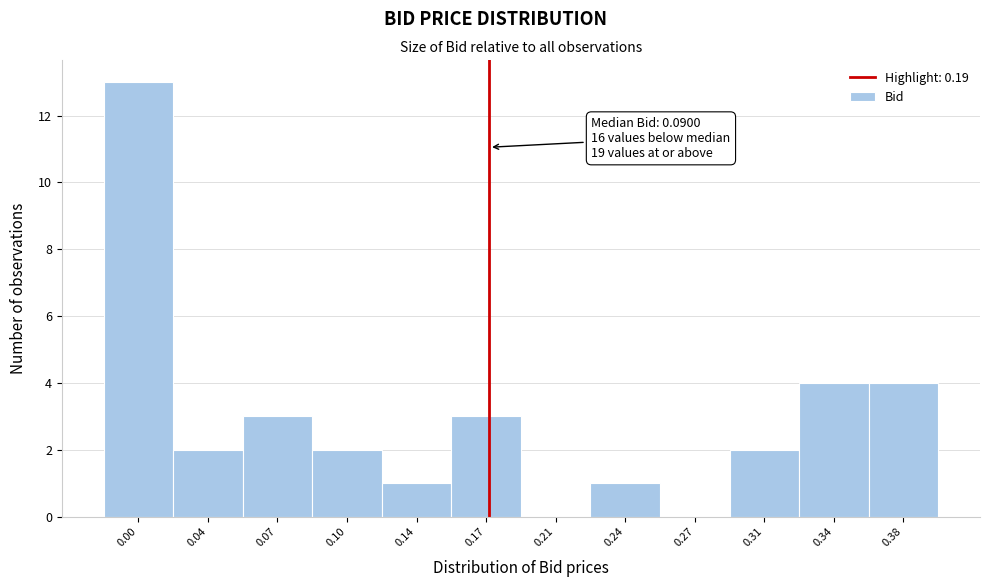

Reading left to right, list all the values displayed in this chart.

0.00=13	0.04=2	0.07=3	0.10=2	0.14=1	0.17=3	0.21=0	0.24=1	0.27=0	0.31=2	0.34=4	0.38=4